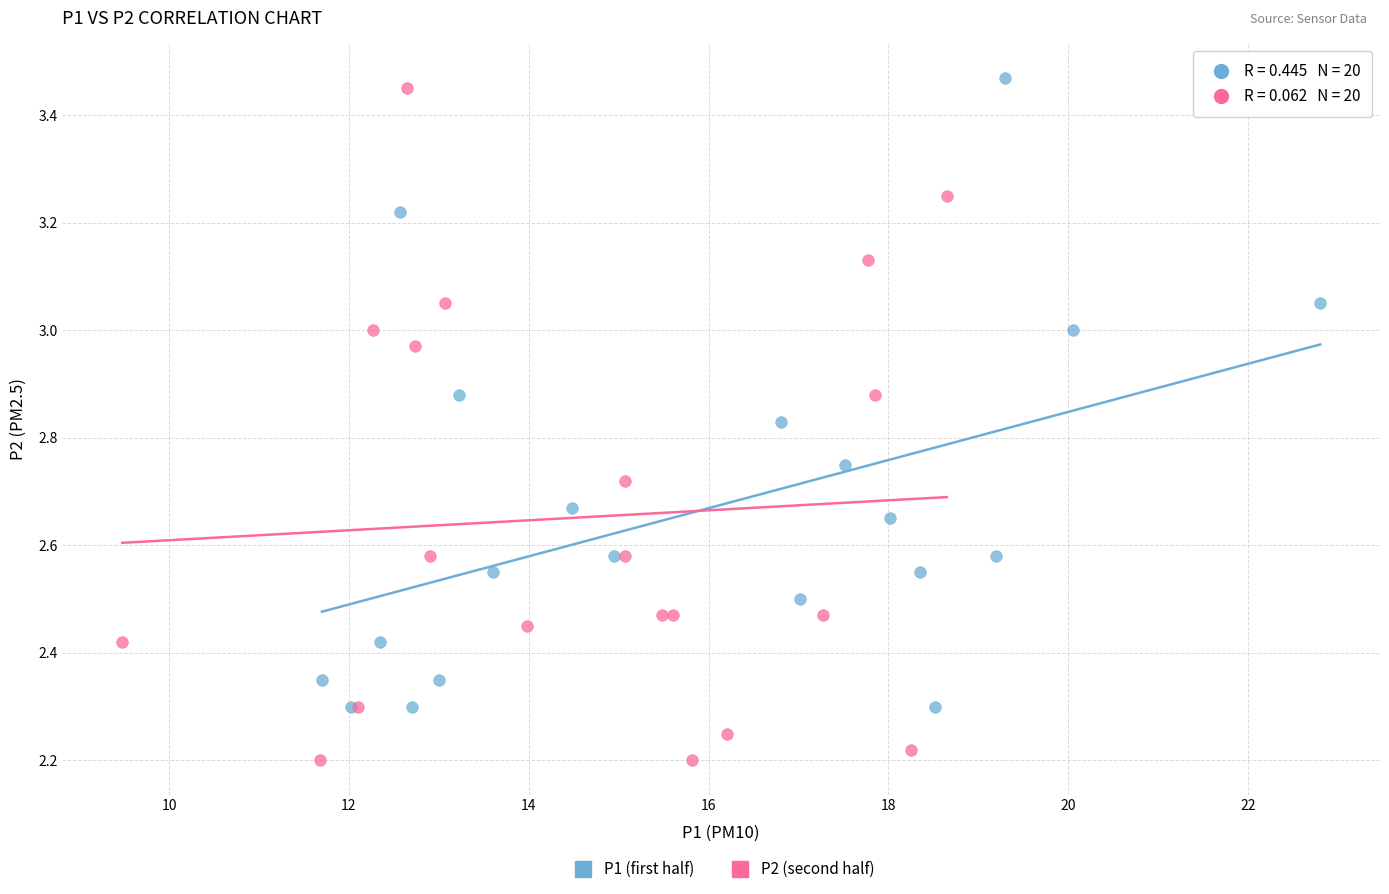

Which series contains the lowest Y value?

P2 (second half)